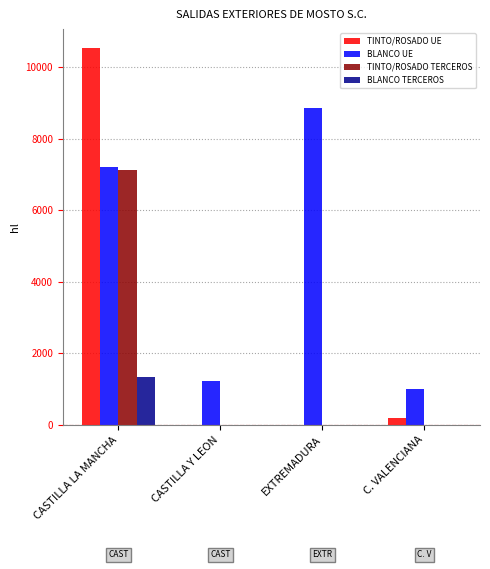

Reading left to right, extract all data points from this chart.

TINTO/ROSADO UE: 10540	0	0	204
BLANCO UE: 7215	1231	8850	994
TINTO/ROSADO TERCEROS: 7139	0	0	0
BLANCO TERCEROS: 1333	0	0	0